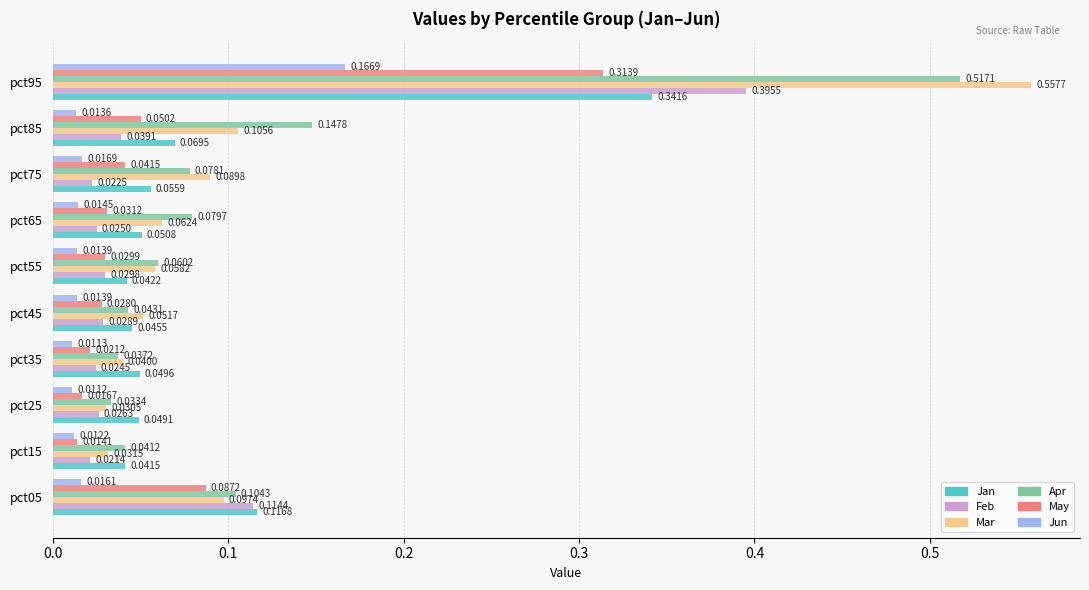

At how many categories does at least one series exceed 0?

10